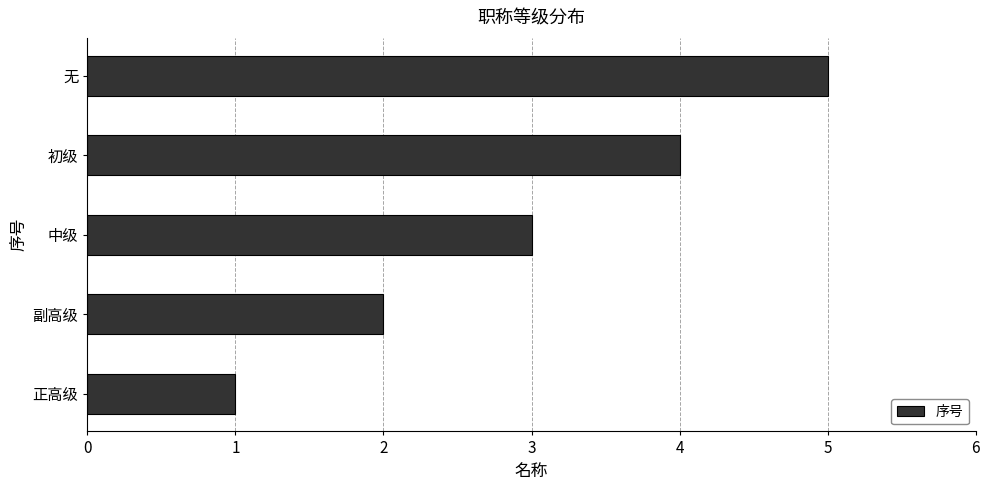

True or false: the data shows 3 at 中级.

True